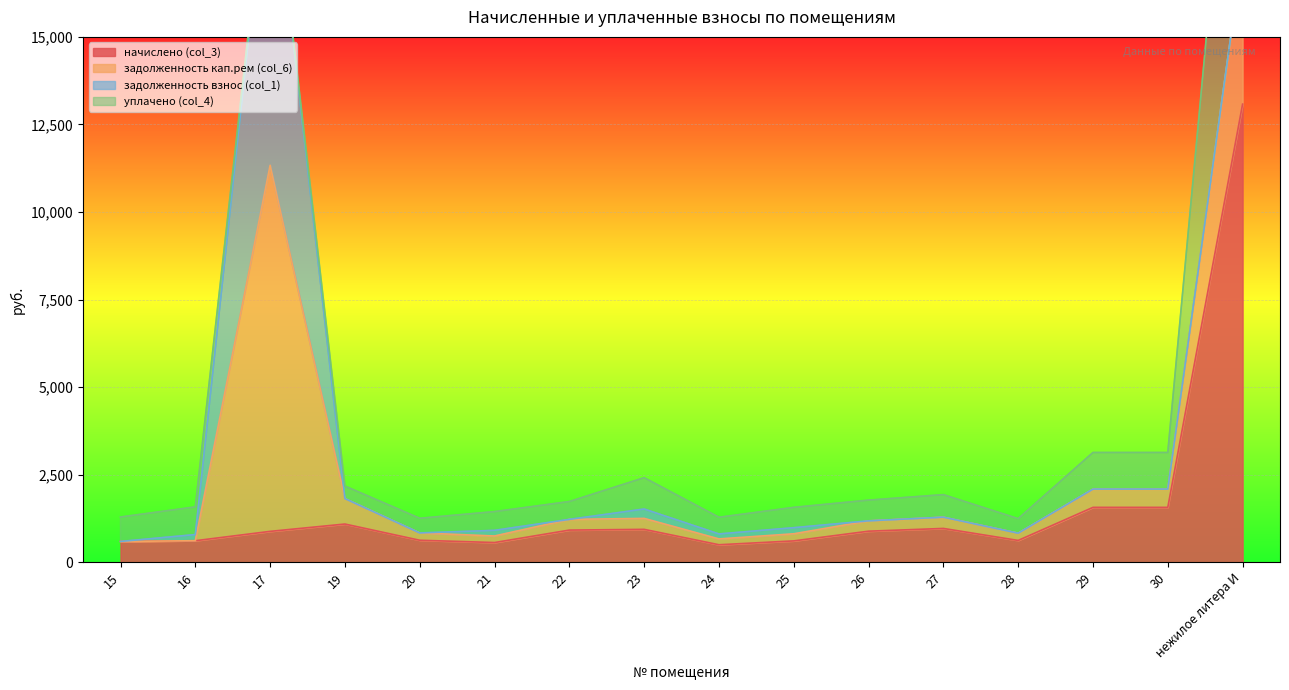

What is the total value across all series at 22?

1733.6